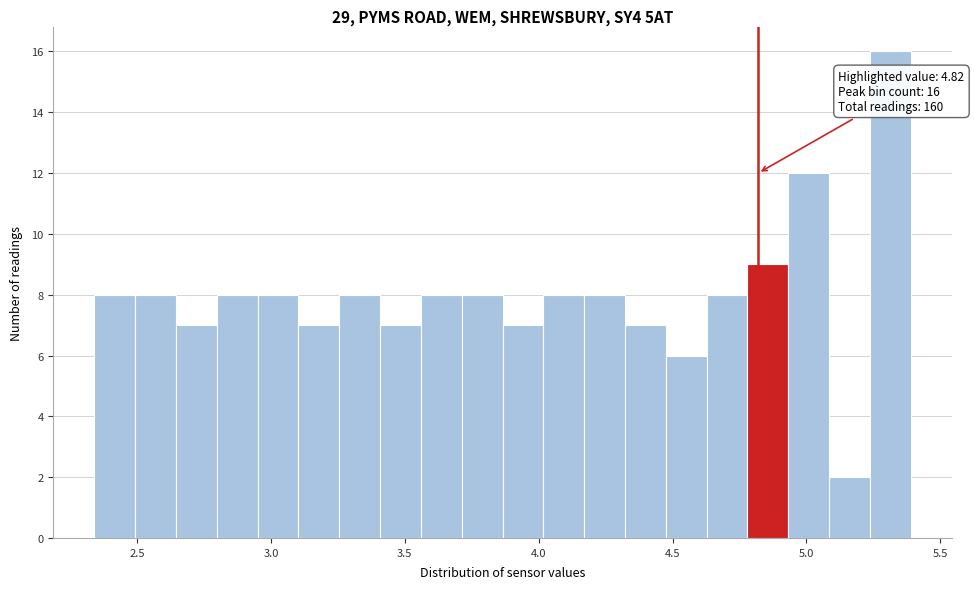

Around what value on the x-axis is the tallest bar? Give the approximate position of its centre, as read against the axis.

5.30